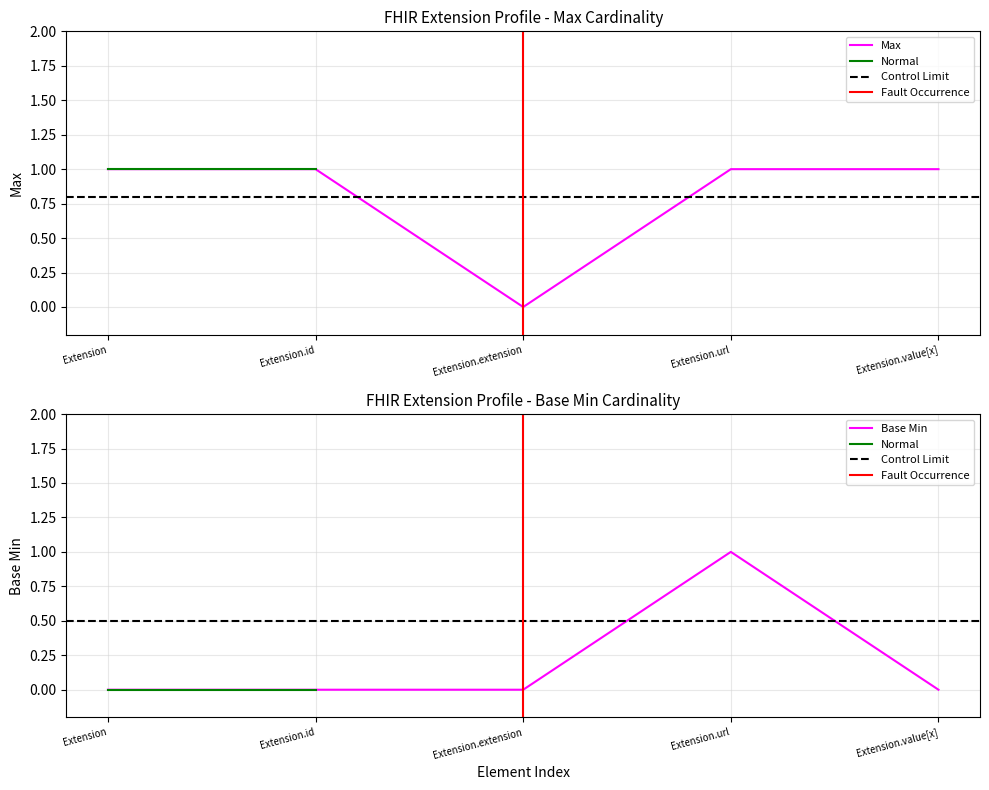

Reading left to right, transcribe all the data shown in this chart.

Max: Extension=1	Extension.id=1	Extension.extension=0	Extension.url=1	Extension.value[x]=1
Base Min: Extension=0	Extension.id=0	Extension.extension=0	Extension.url=1	Extension.value[x]=0